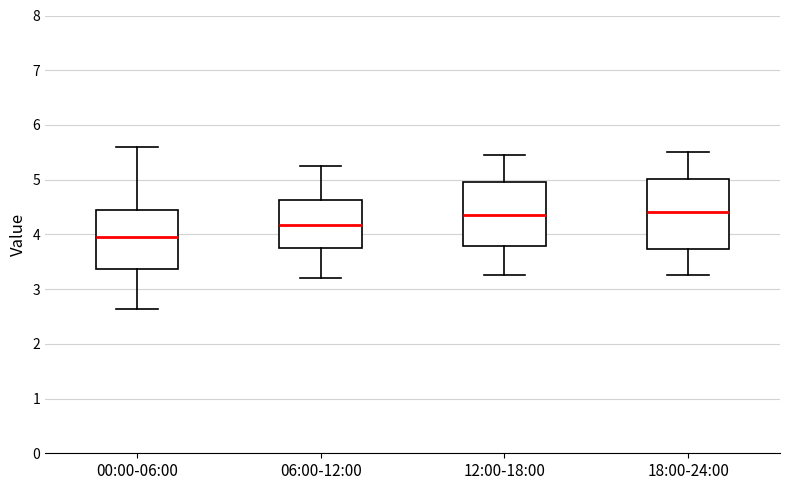

Which box's median line is the lowest?

00:00-06:00